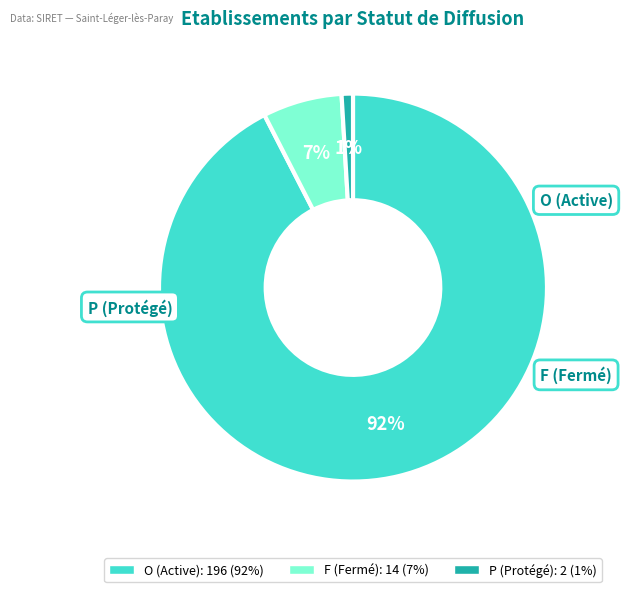

Between O and F, which is larger?

O